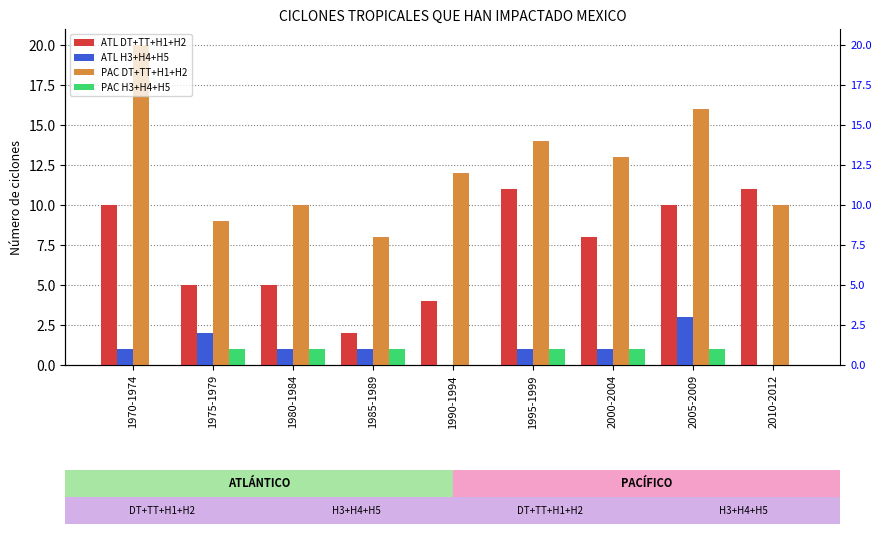

Reading left to right, list all the values displayed in this chart.

ATL DT+TT+H1+H2: 1970-1974=10	1975-1979=5	1980-1984=5	1985-1989=2	1990-1994=4	1995-1999=11	2000-2004=8	2005-2009=10	2010-2012=11
ATL H3+H4+H5: 1970-1974=1	1975-1979=2	1980-1984=1	1985-1989=1	1990-1994=0	1995-1999=1	2000-2004=1	2005-2009=3	2010-2012=0
PAC DT+TT+H1+H2: 1970-1974=20	1975-1979=9	1980-1984=10	1985-1989=8	1990-1994=12	1995-1999=14	2000-2004=13	2005-2009=16	2010-2012=10
PAC H3+H4+H5: 1970-1974=0	1975-1979=1	1980-1984=1	1985-1989=1	1990-1994=0	1995-1999=1	2000-2004=1	2005-2009=1	2010-2012=0